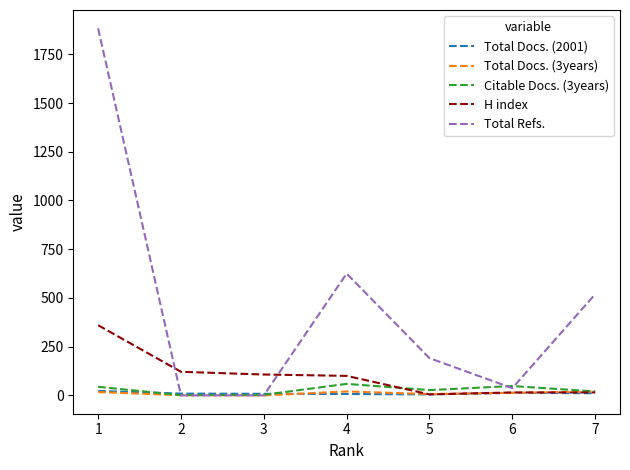

What is the greatest value displayed?

1883